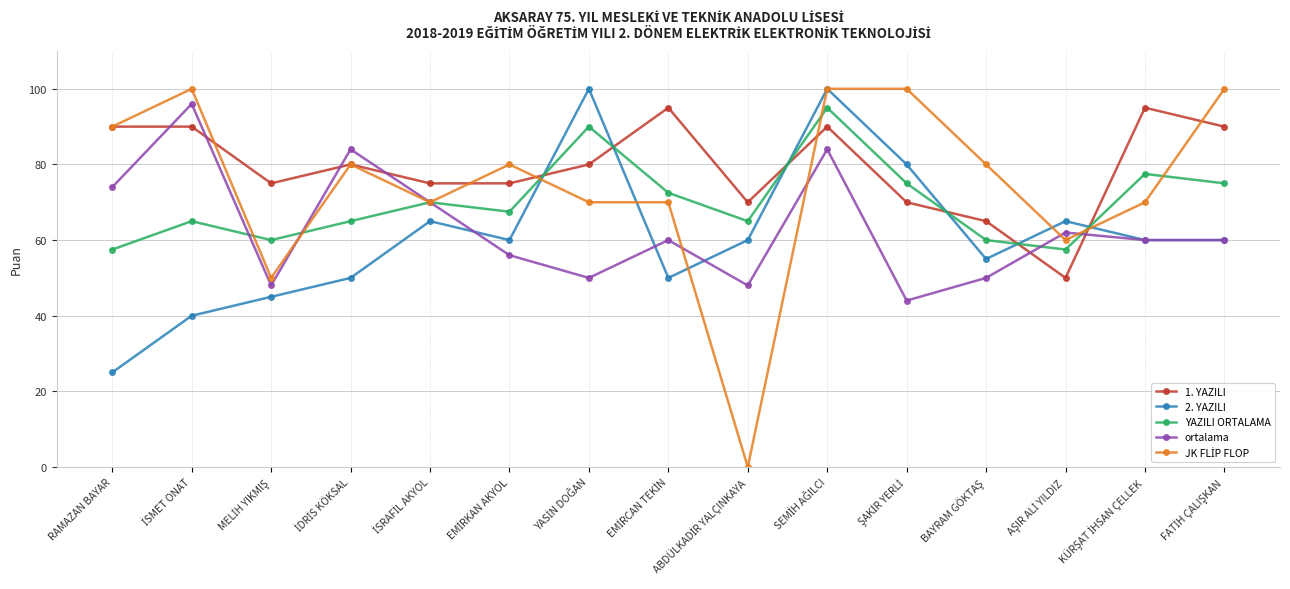

At how many categories does at least one series exceed 86?

8